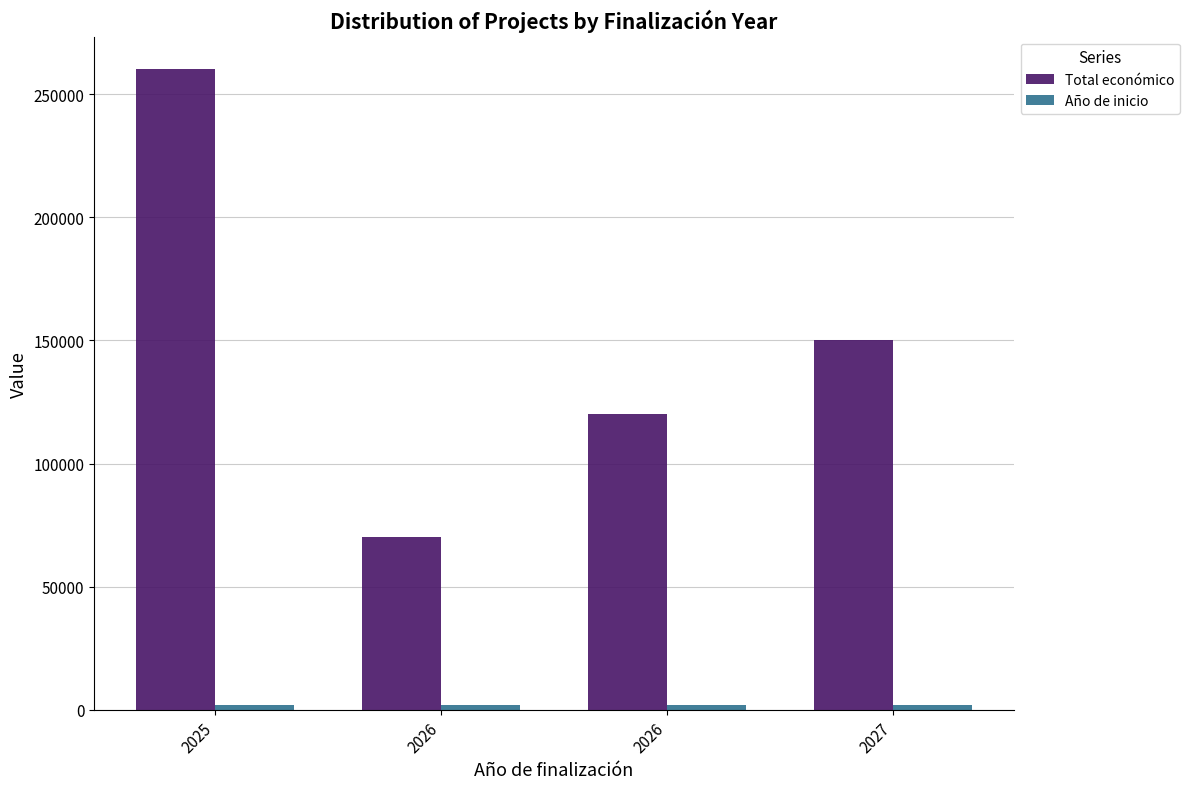

How many bars are there in each group?

2